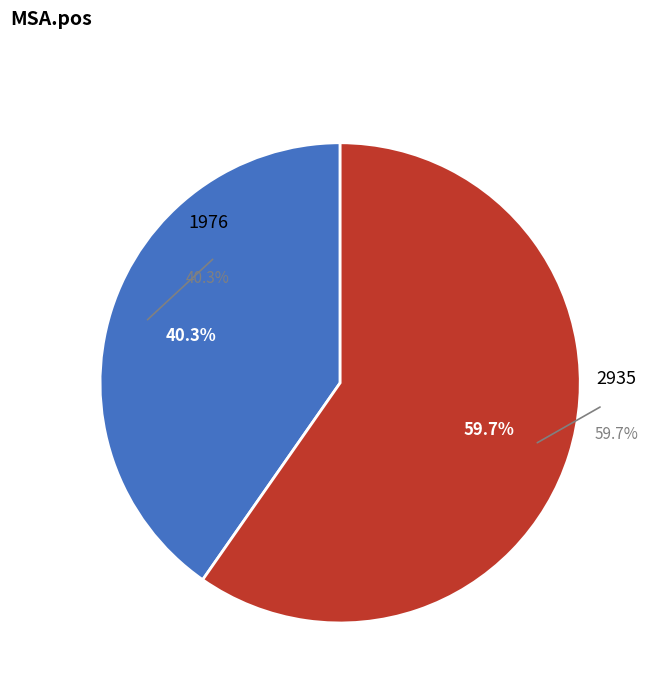

Does 2935 represent more than half of the total?

Yes